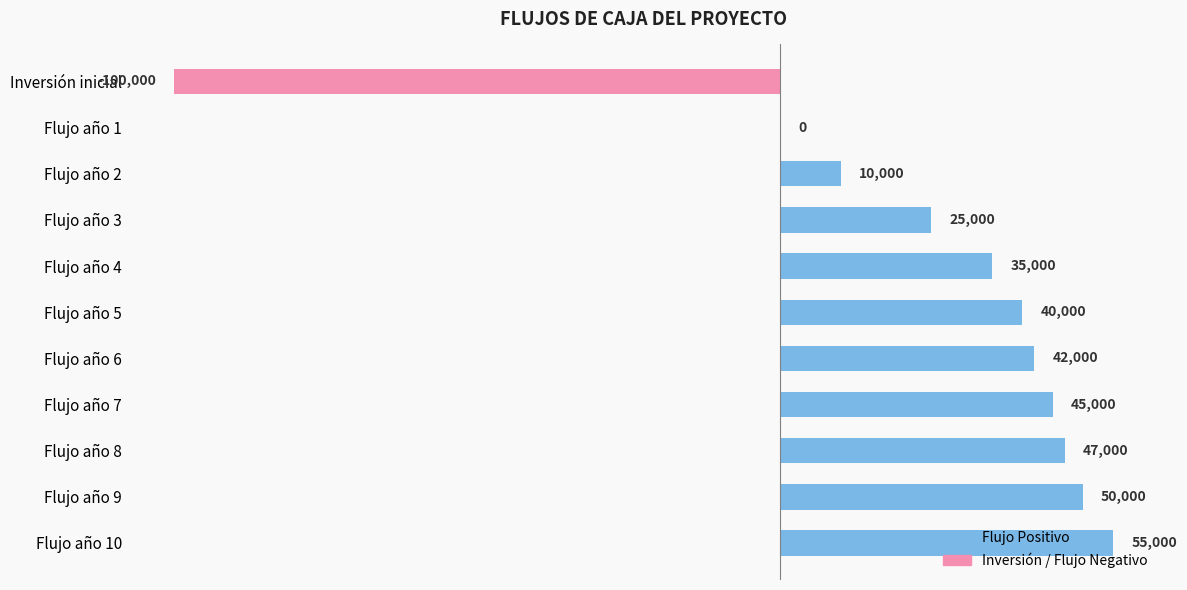

At which category does the chart reach its peak across all series?

Flujo año 10